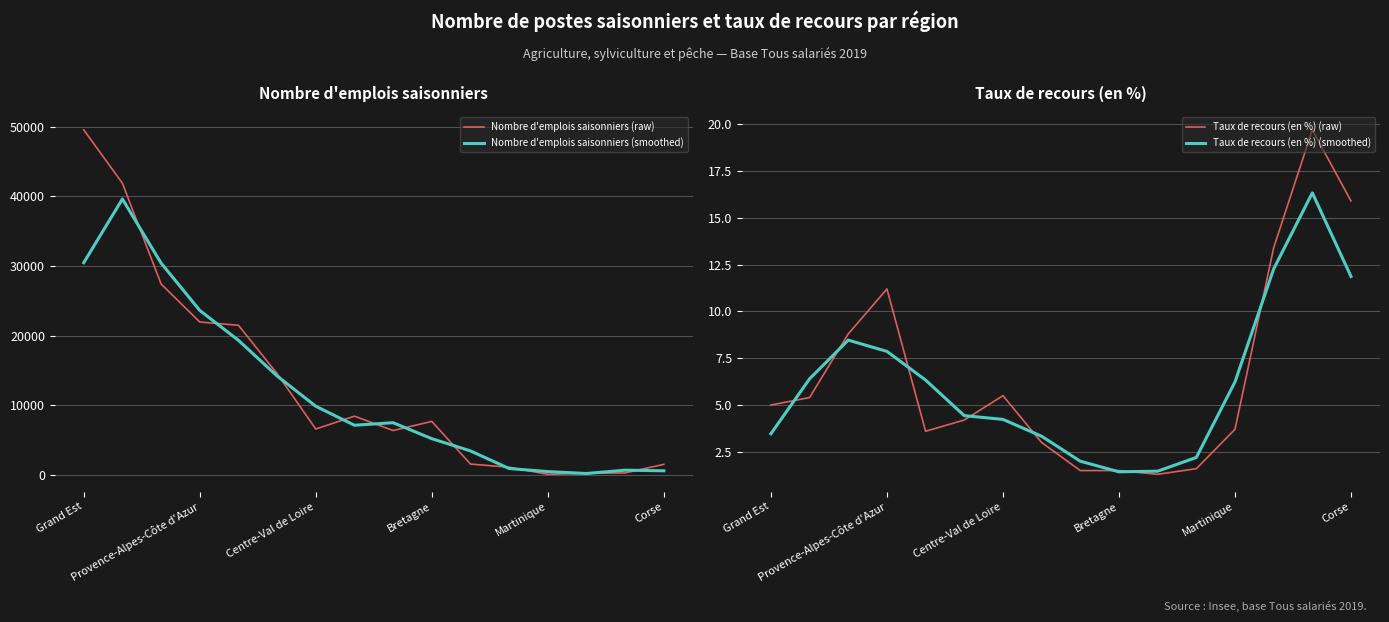

Which series has the largest total across all categories?

Nombre d'emplois saisonniers (raw)